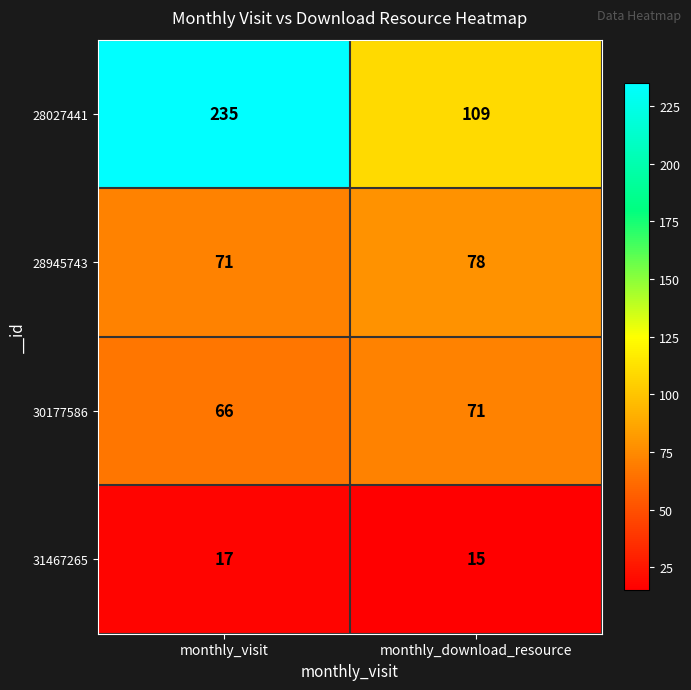

Is the value of 28027441 at monthly_visit greater than the value of 31467265 at monthly_visit?

Yes